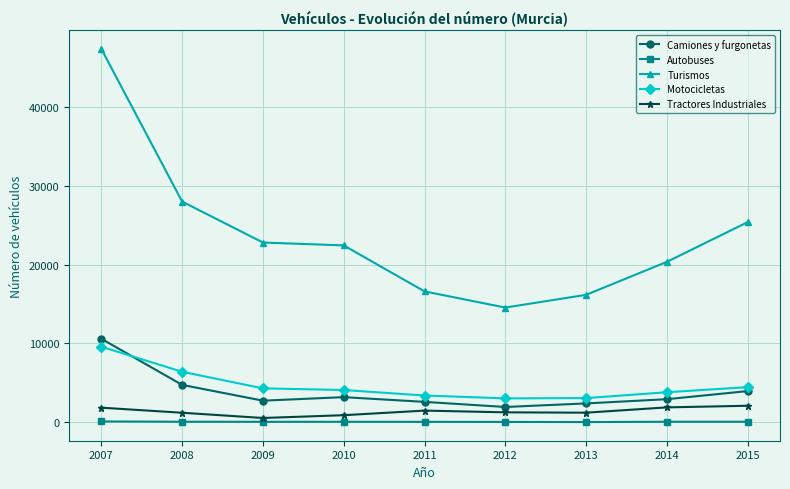

At which label does Turismos reach its peak?

2007